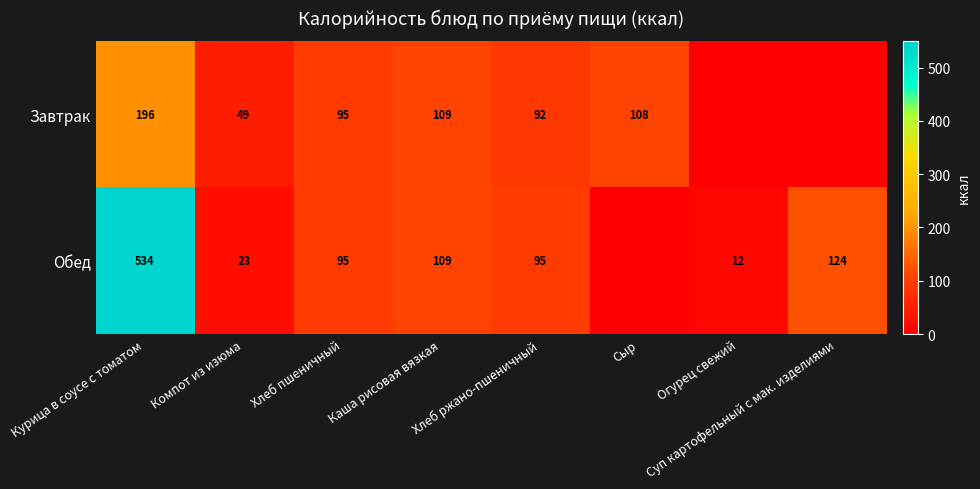

At which category is the sum across all series the highest?

Курица в соусе с томатом